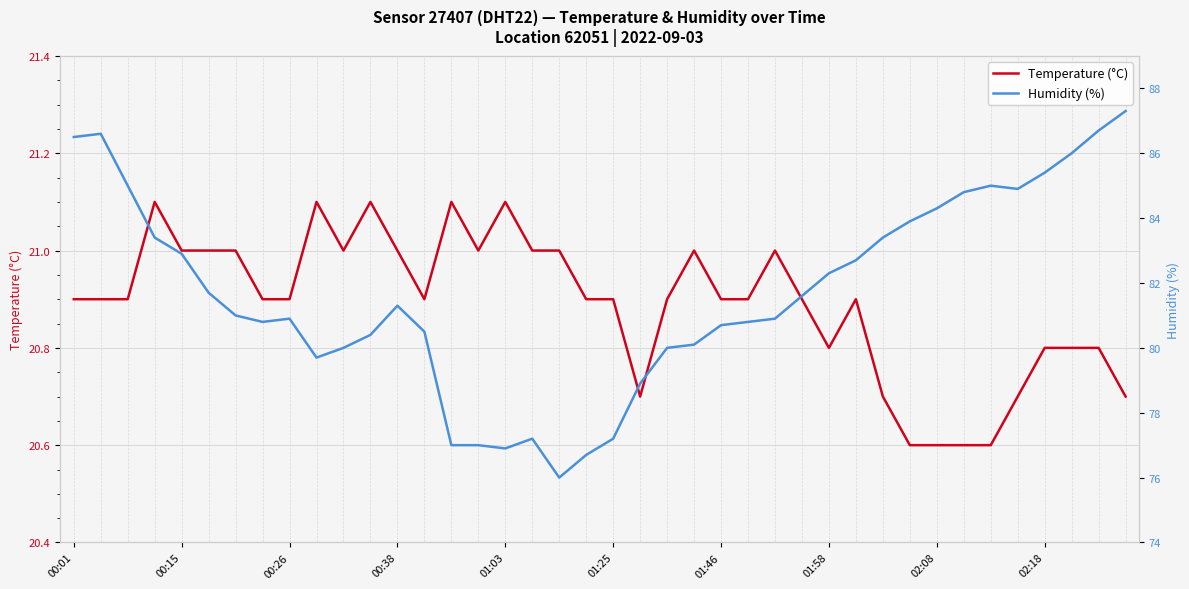

The value of Humidity (%) at 13 is 125.3. True or false?

False